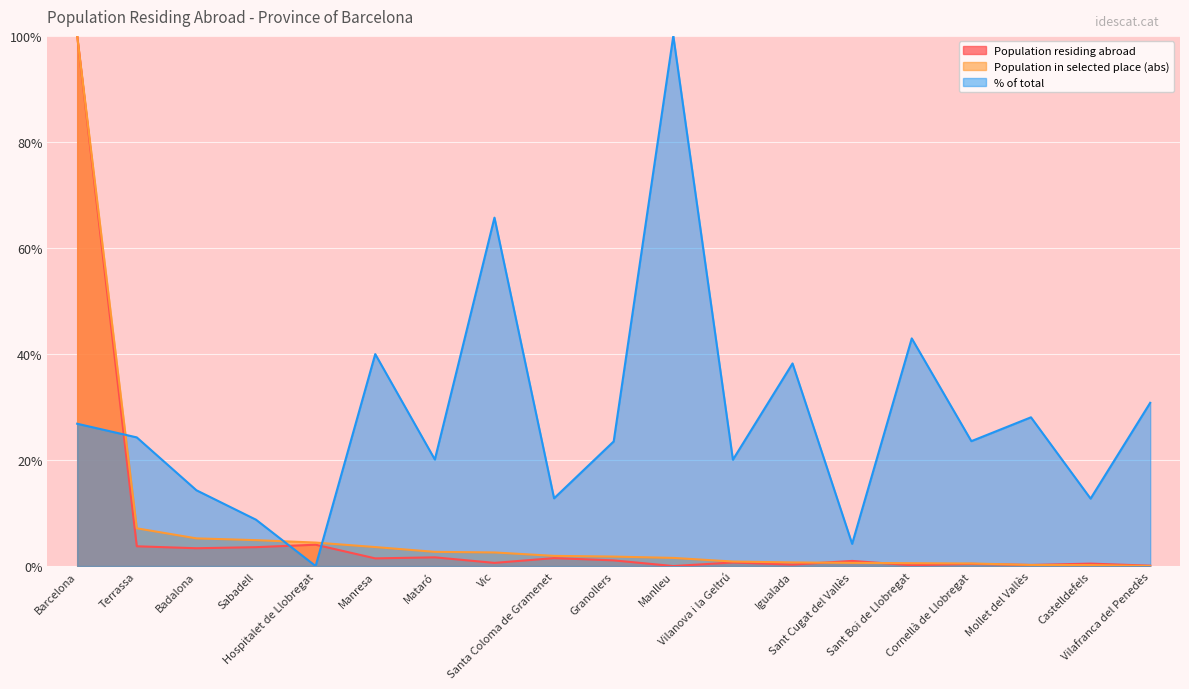

What is the label of the 15th point from the left?

Sant Boi de Llobregat